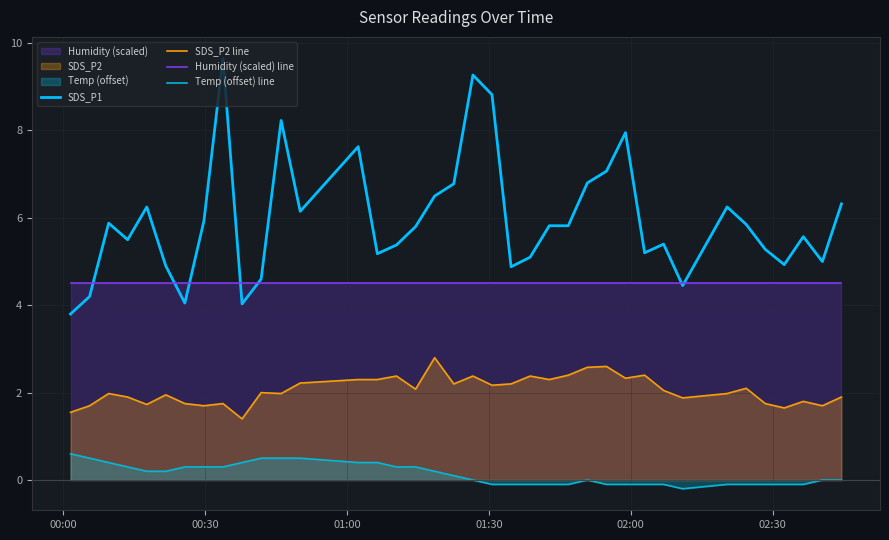

True or false: SDS_P2 line and Humidity (scaled) line cross at least once.

False